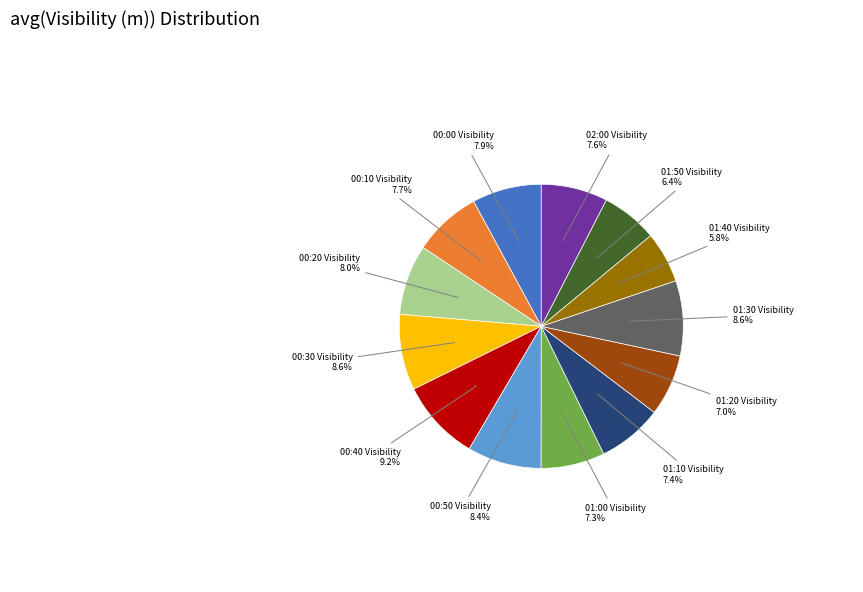

Does 01:40 Visibility represent more than half of the total?

No